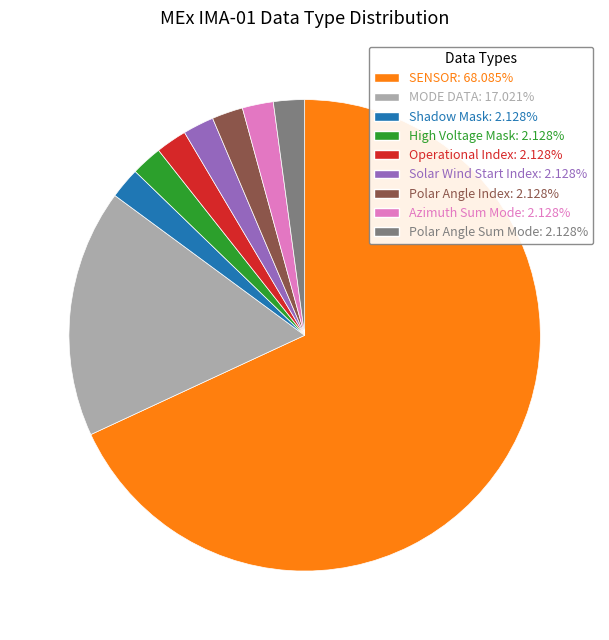

Does Solar Wind Start Index account for over 50% of the chart?

No